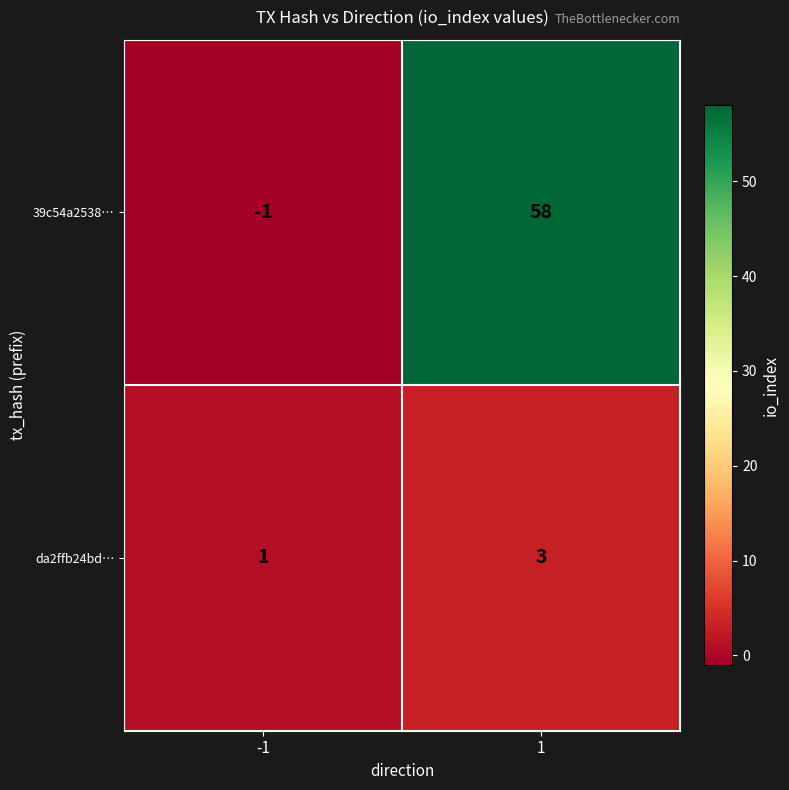

Reading left to right, list all the values displayed in this chart.

39c54a2538…: -1	58
da2ffb24bd…: 1	3